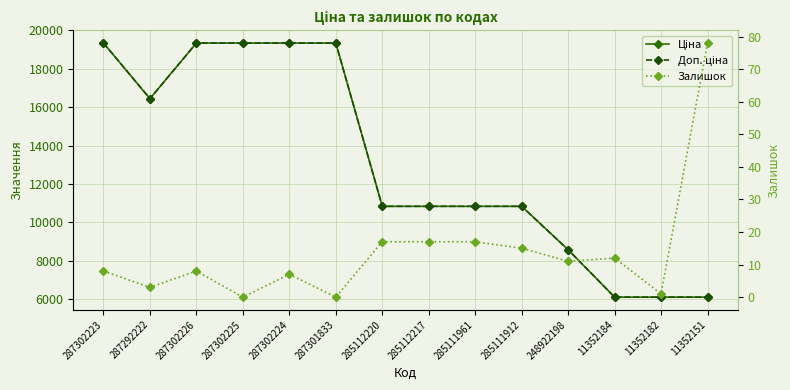

What is the approximate value of Ціна at 11352182?

6112.5